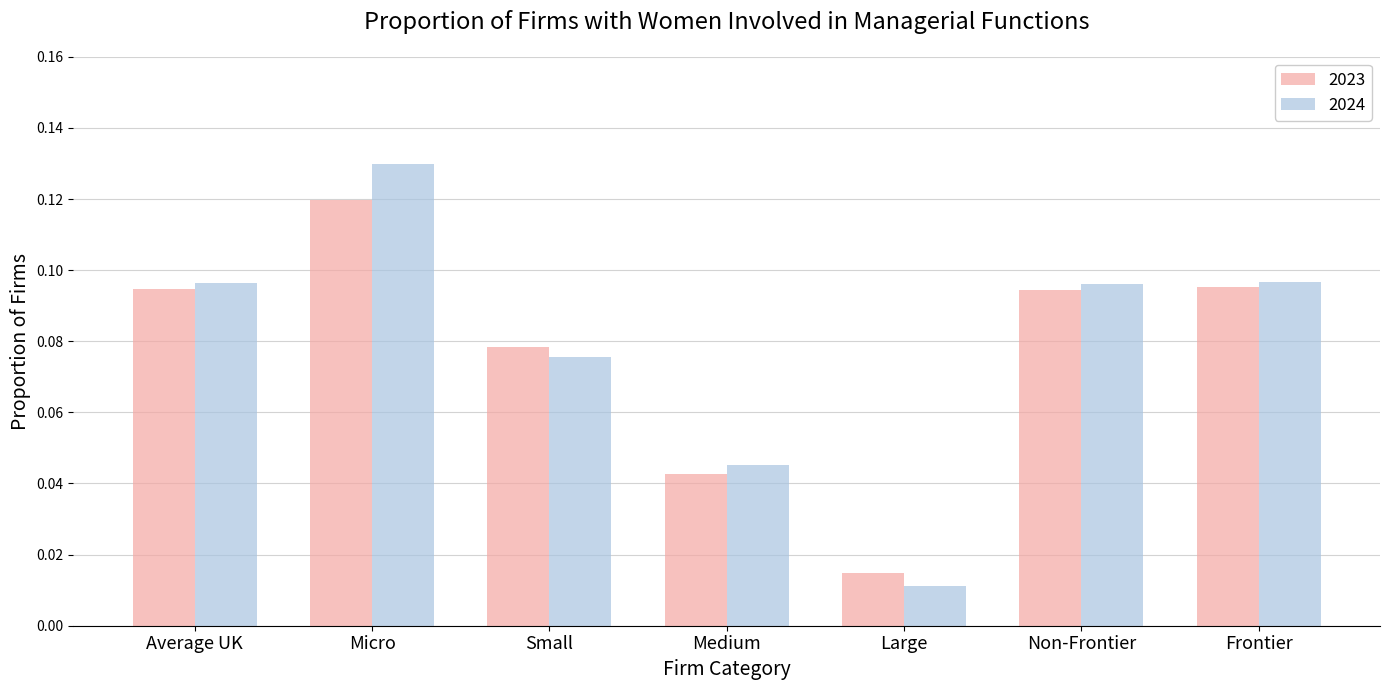

The value of 2023 at Medium is 0.1. True or false?

False